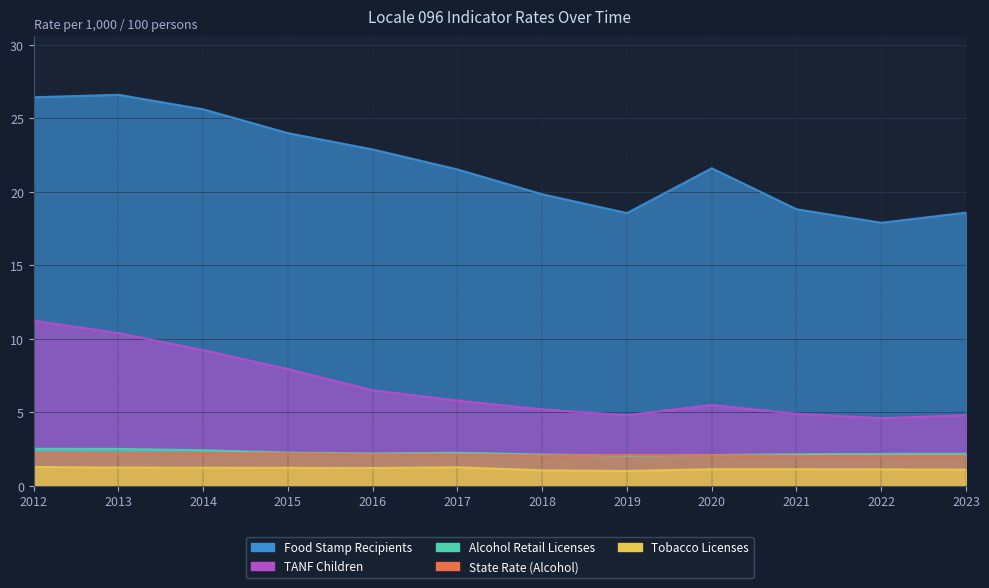

At which label does Alcohol Retail Licenses reach its peak?

2012